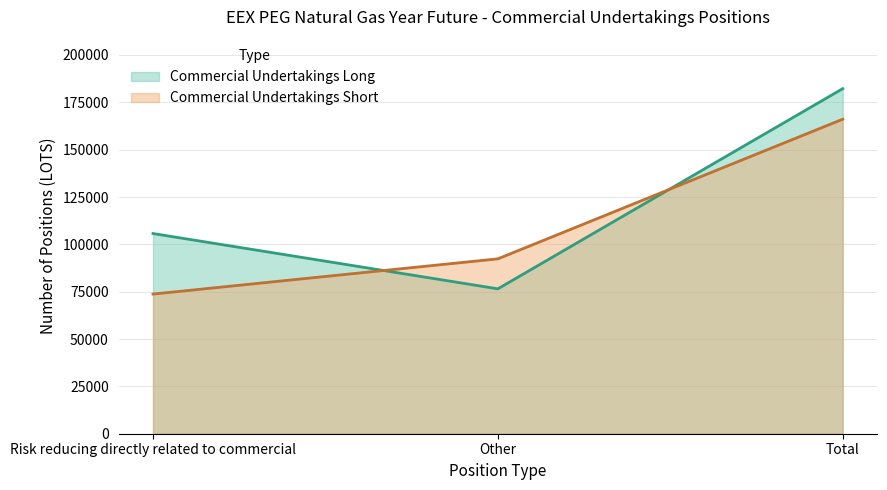

Which category has the highest value in the Commercial Undertakings Long series?

Total